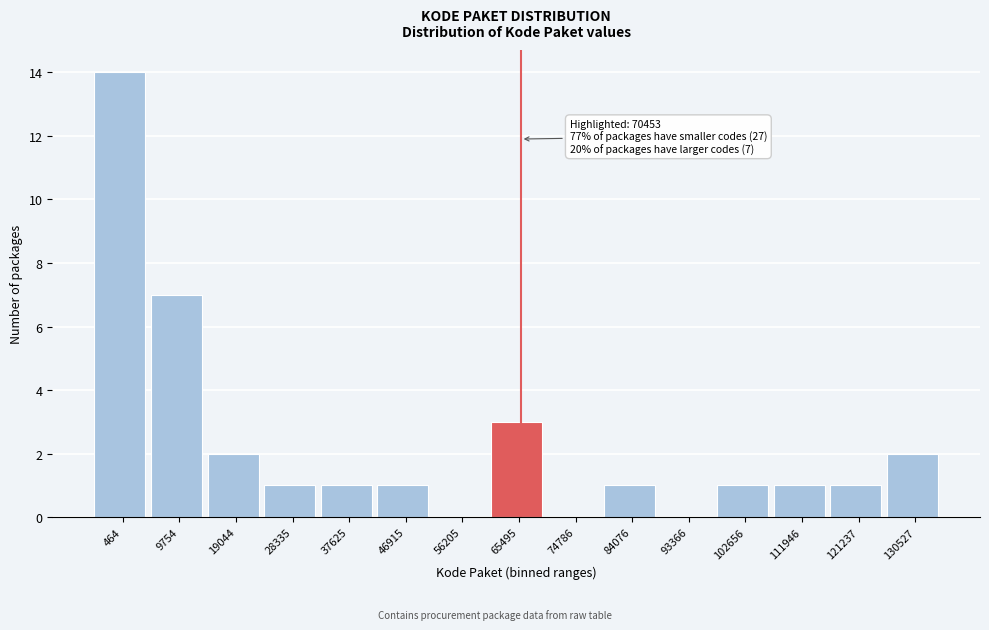

Reading left to right, list all the values displayed in this chart.

464=14	9754=7	19044=2	28335=1	37625=1	46915=1	56205=0	65495=3	74786=0	84076=1	93366=0	102656=1	111946=1	121237=1	130527=2